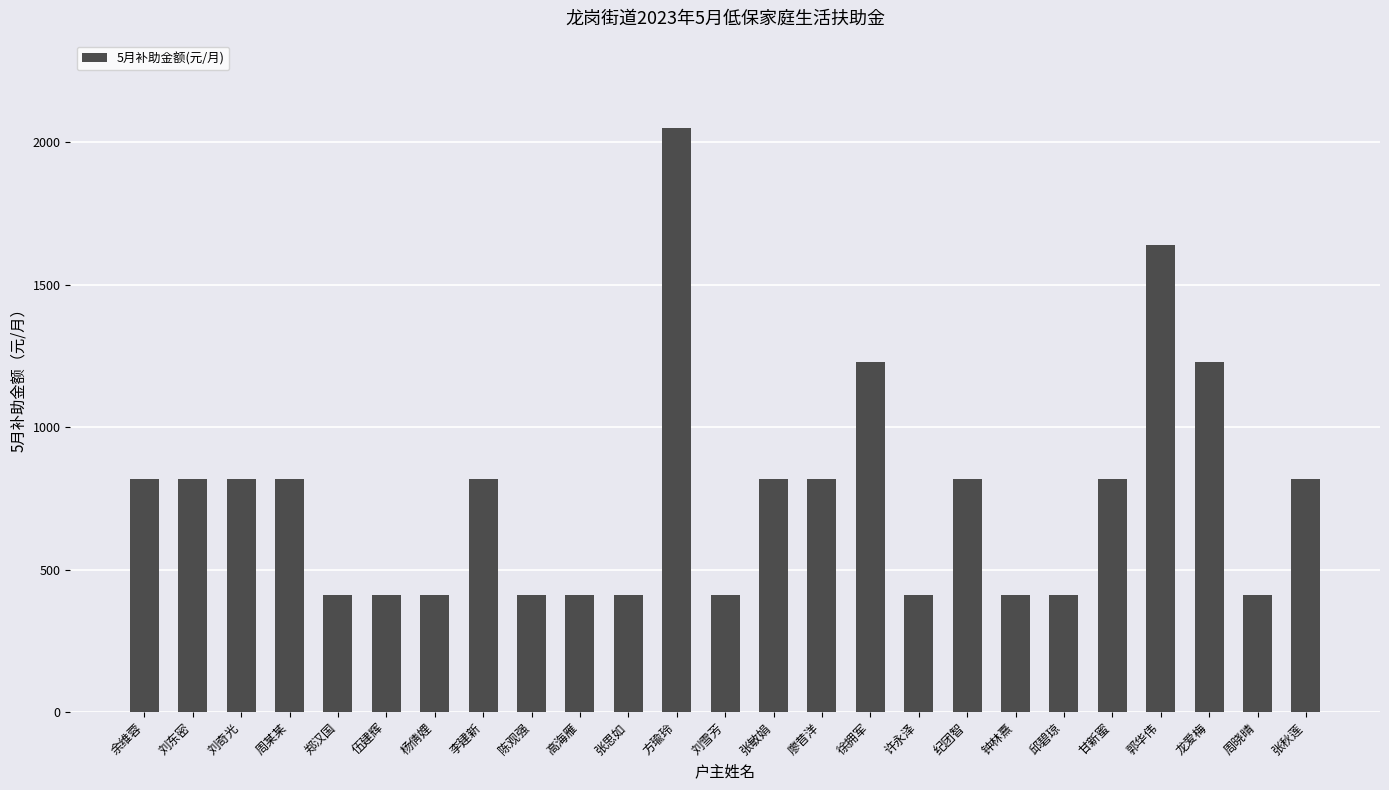

The chart shows a value of 433 at 纪团智. True or false?

False